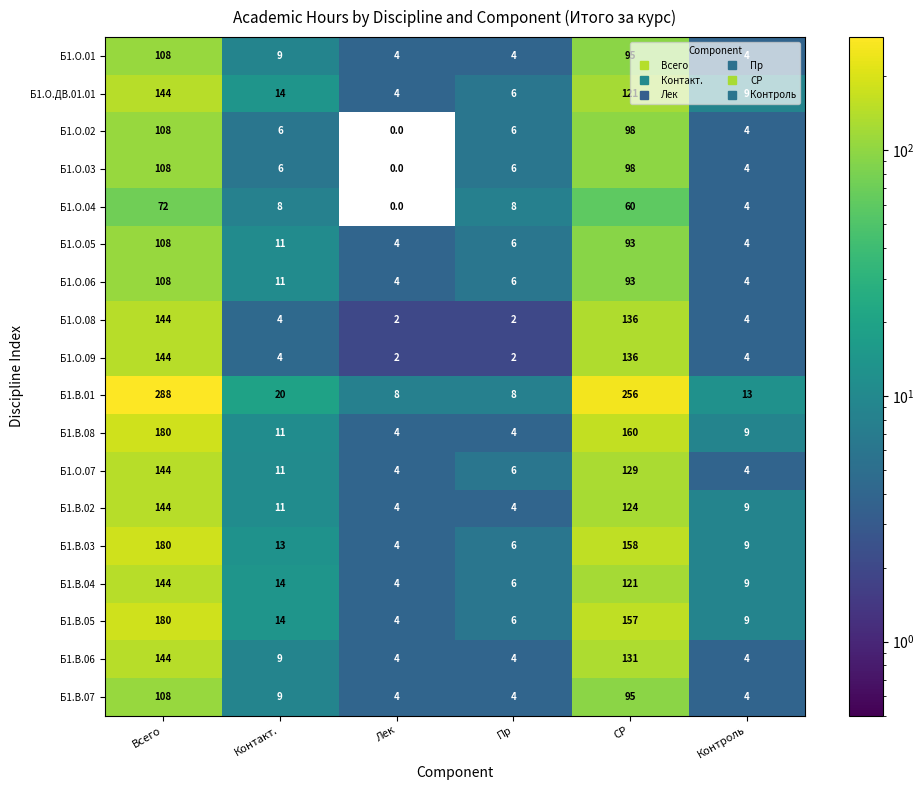

Which series has the largest total across all categories?

Б1.В.01